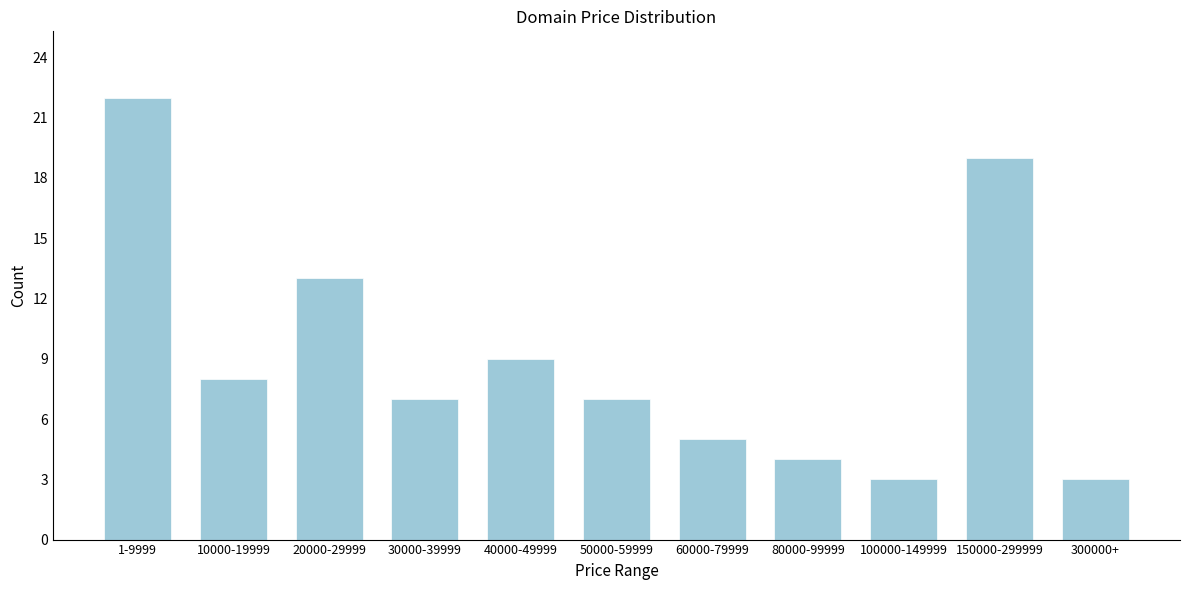

Reading right to left, extract all data points from this chart.

3	19	3	4	5	7	9	7	13	8	22